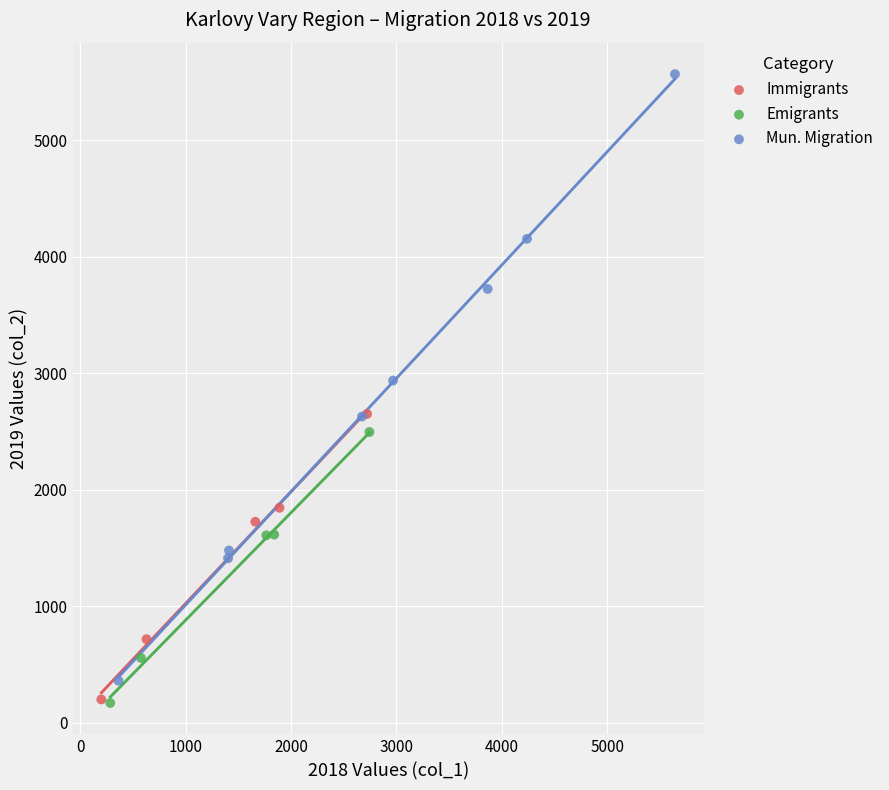

Which series contains the highest Y value?

Mun. Migration